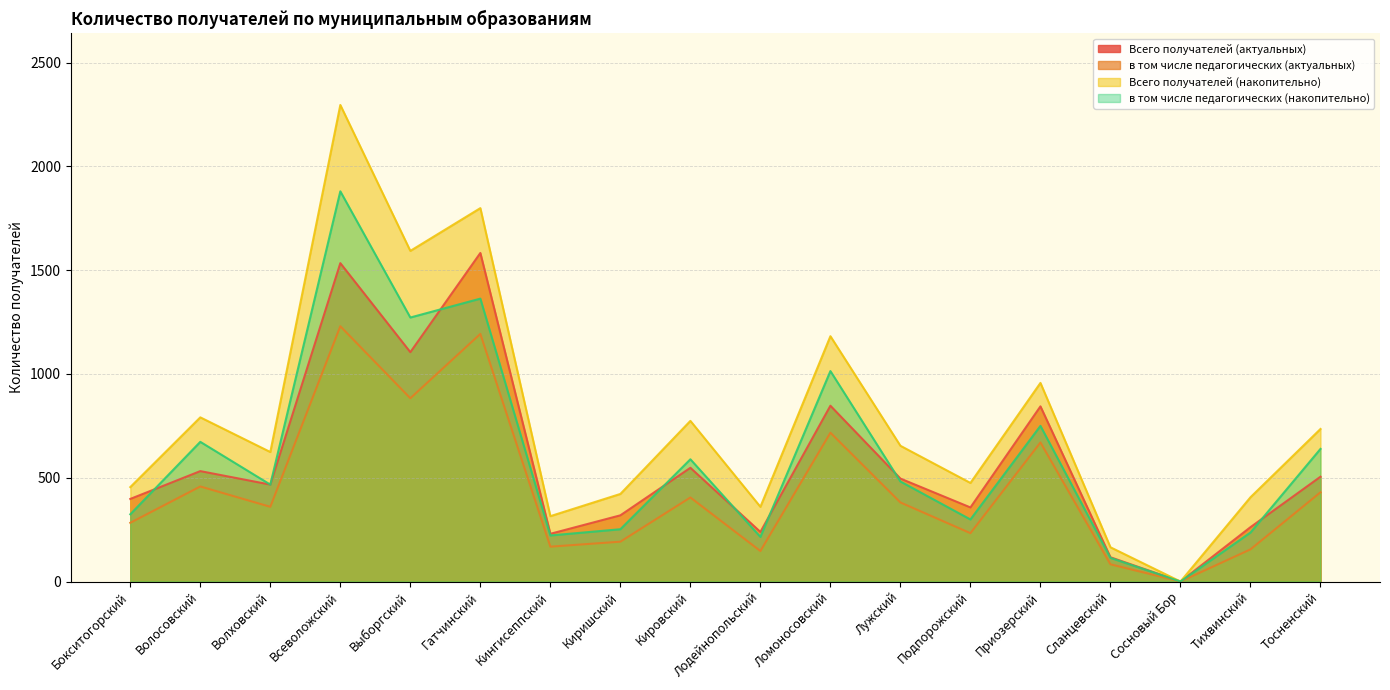

What position from the right is Всеволожский?

15